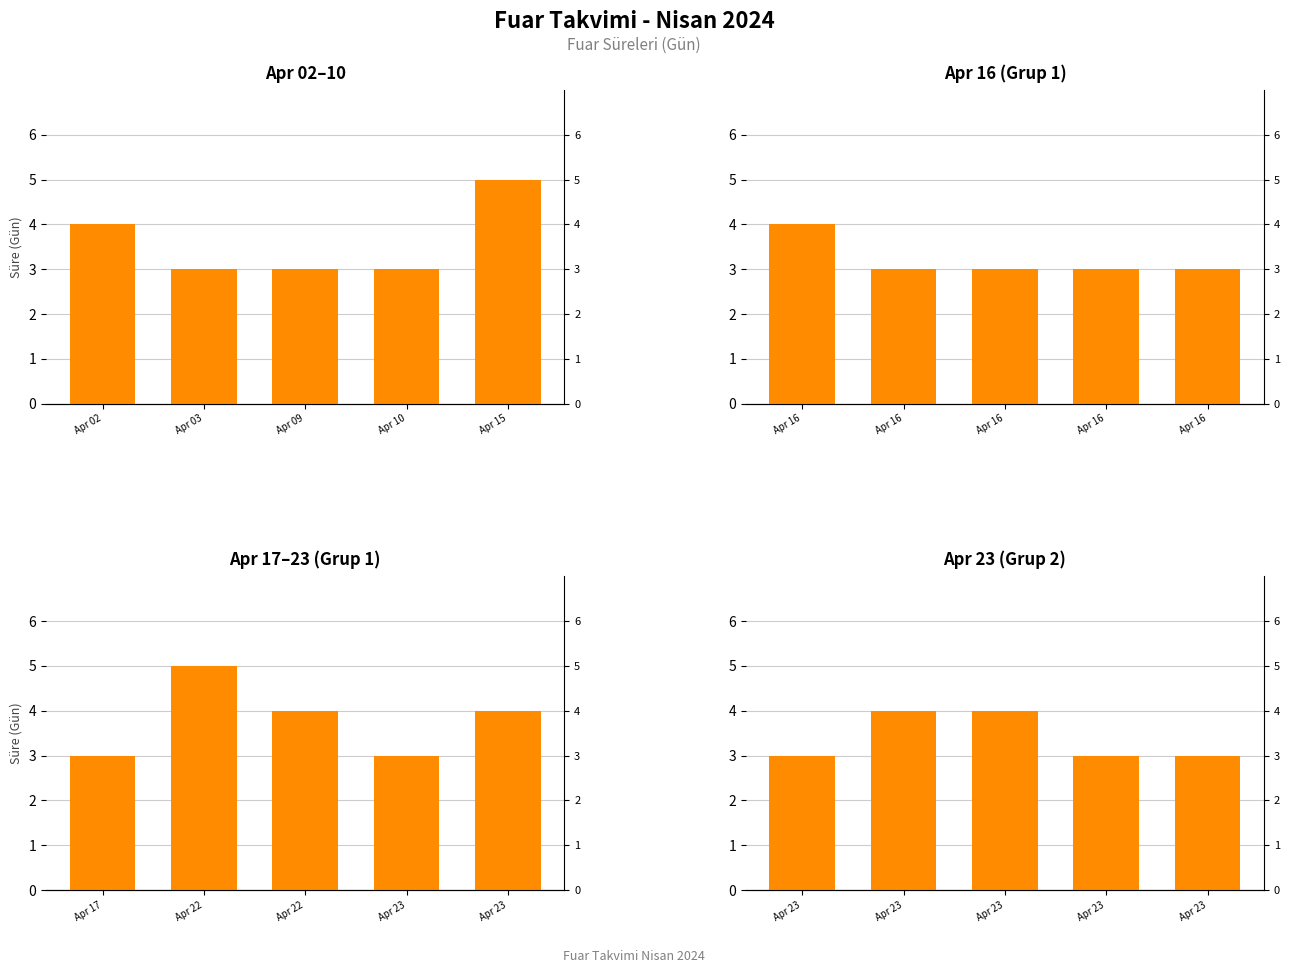

Is it true that Apr 23 (Grup 2) equals 2 at Apr 23?

False